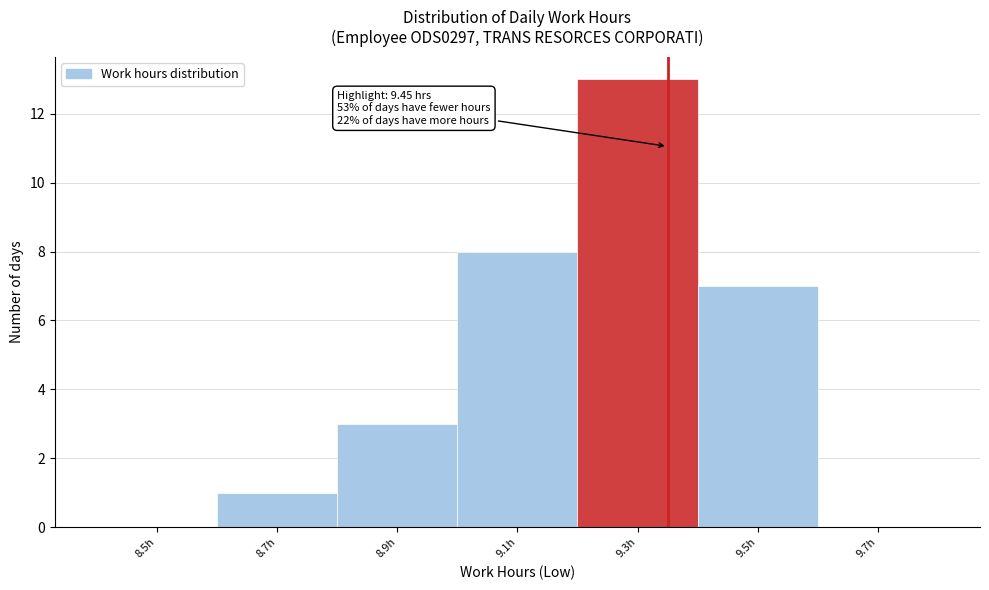

Reading right to left, list all the values displayed in this chart.

9.7h=0	9.5h=7	9.3h=13	9.1h=8	8.9h=3	8.7h=1	8.5h=0